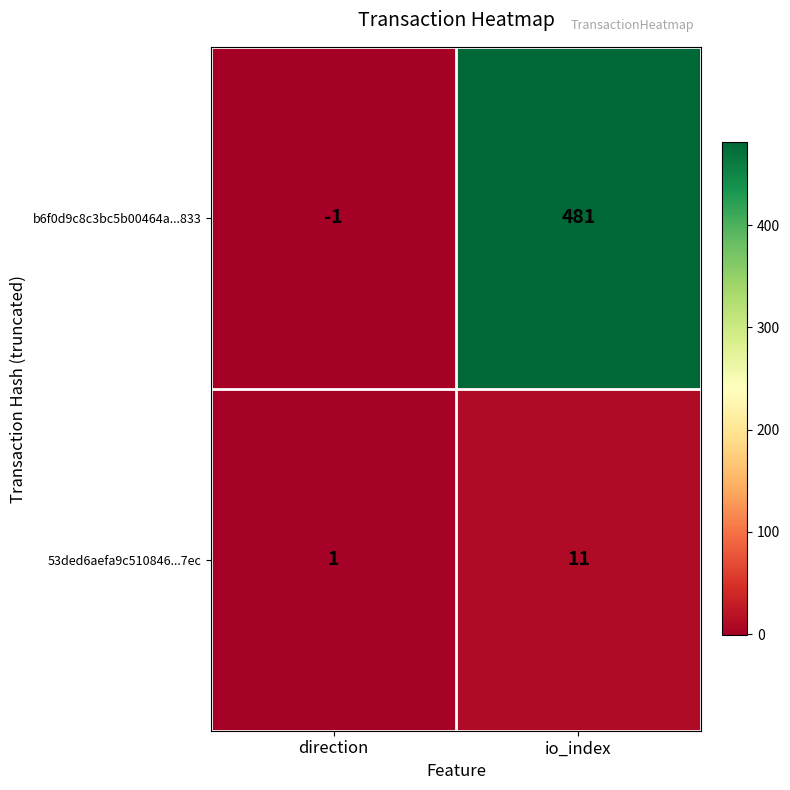

At which category is the sum across all series the highest?

io_index